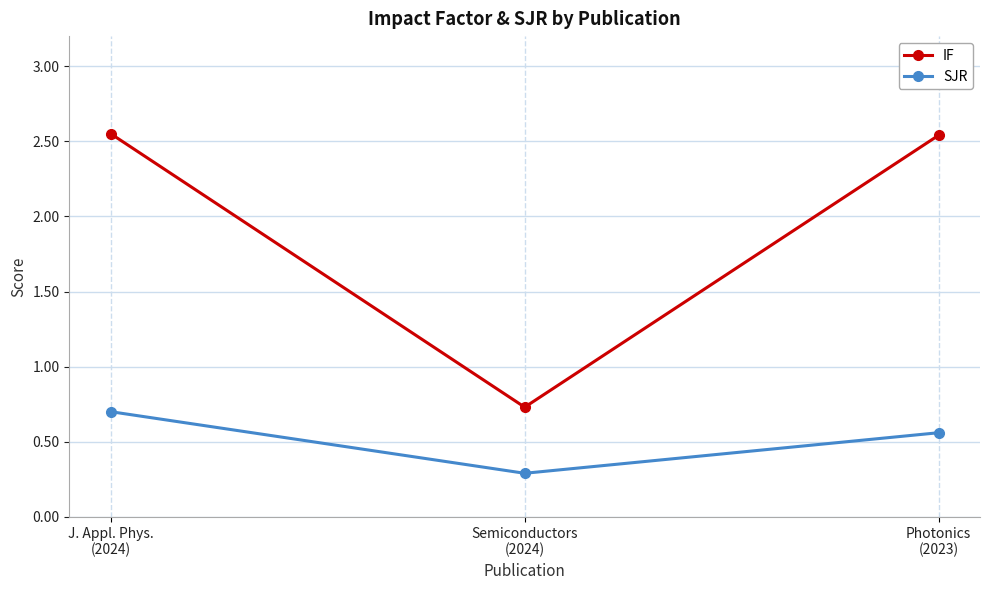

List the series in order of their overall mean, lowest first.

SJR, IF